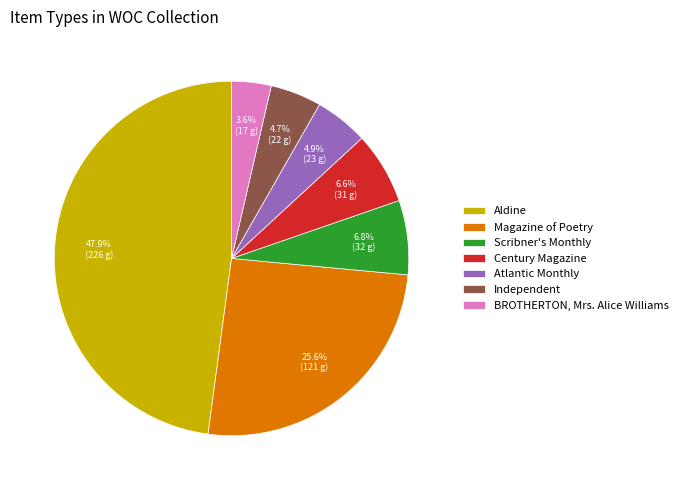

To the nearest percent, what percentage of the pie is Atlantic Monthly?

5%